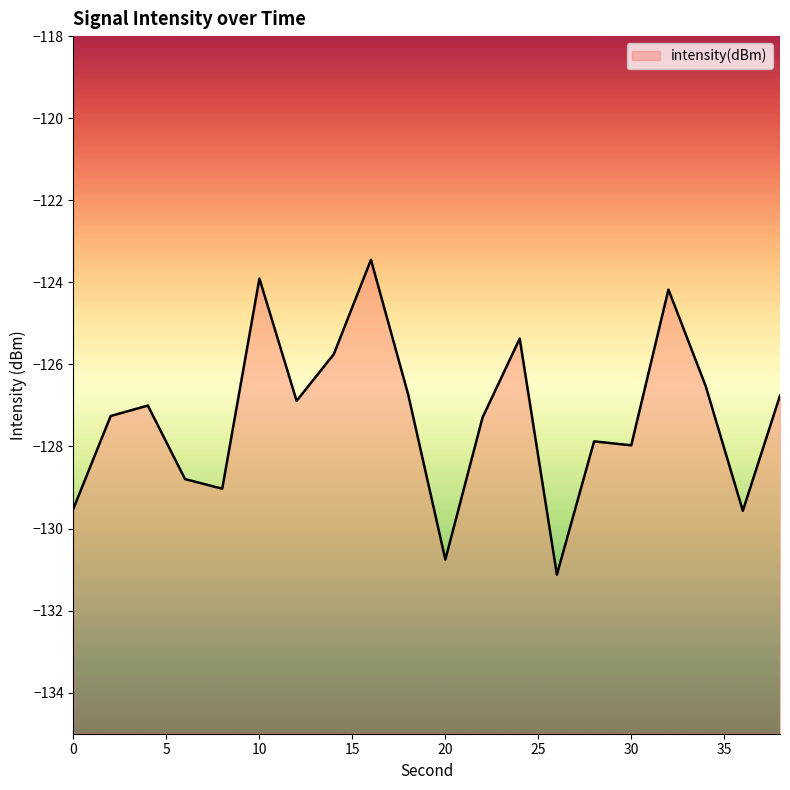

Reading left to right, transcribe all the data shown in this chart.

-129.5	-127.3	-127.0	-128.8	-129.0	-123.9	-126.9	-125.8	-123.5	-126.7	-130.8	-127.3	-125.4	-131.1	-127.9	-128.0	-124.2	-126.5	-129.6	-126.8